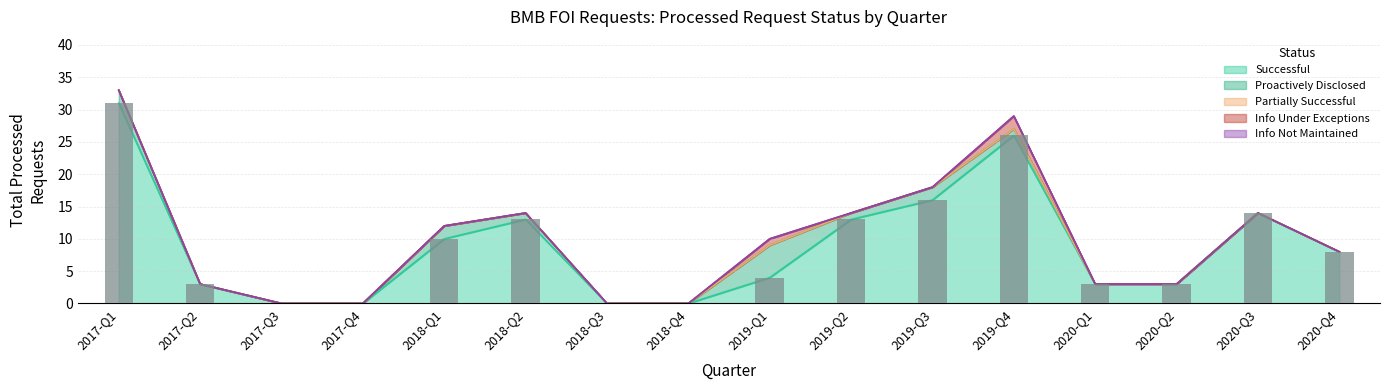

What is the total value across all series at 2019-Q3?

18